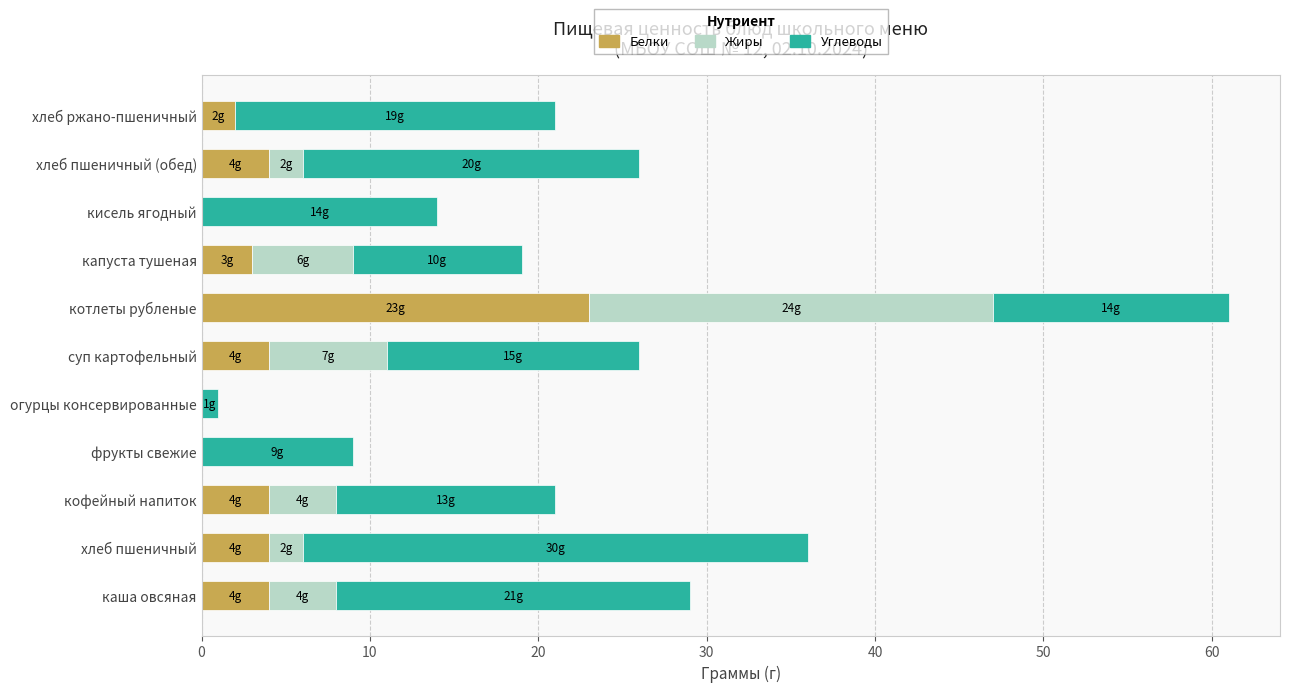

True or false: Белки has a value of 23.0 at котлеты рубленые.

True